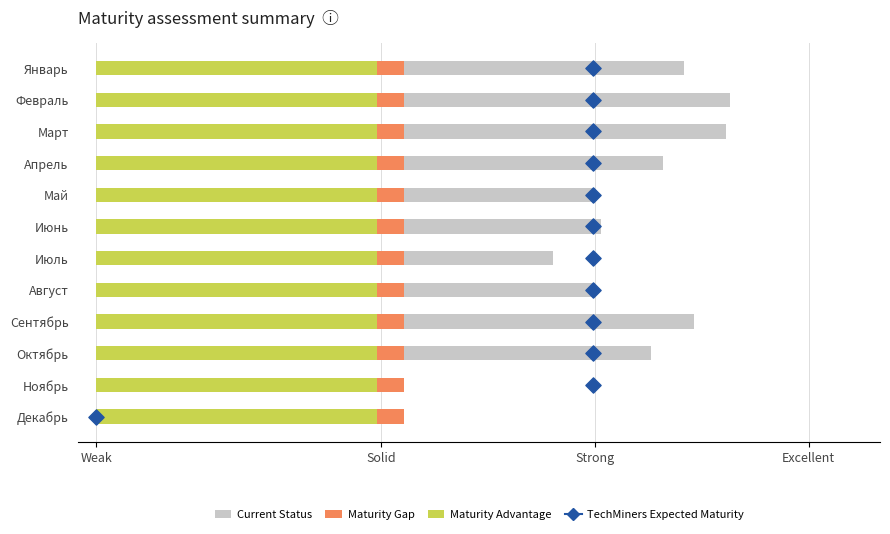

Which series has the largest total across all categories?

TechMiners Expected Maturity